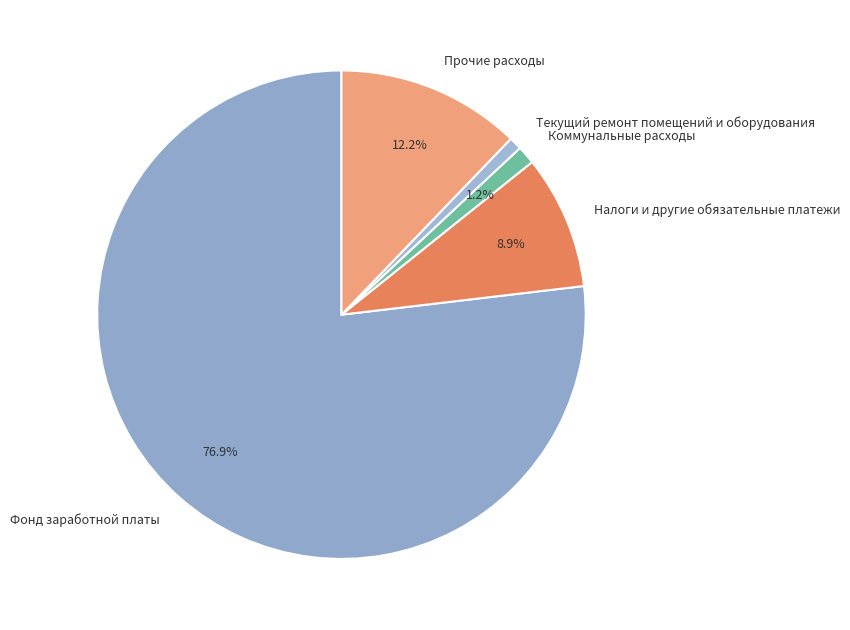

Which has a higher value, Прочие расходы or Фонд заработной платы?

Фонд заработной платы